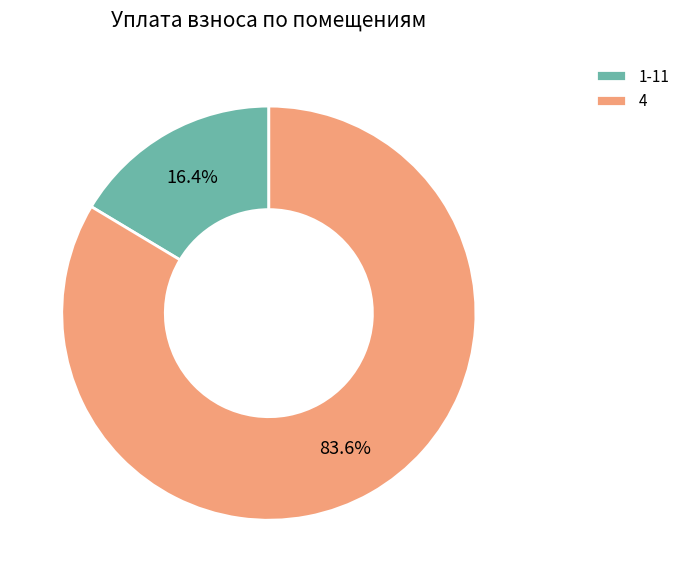

Does any single category account for the majority?

Yes